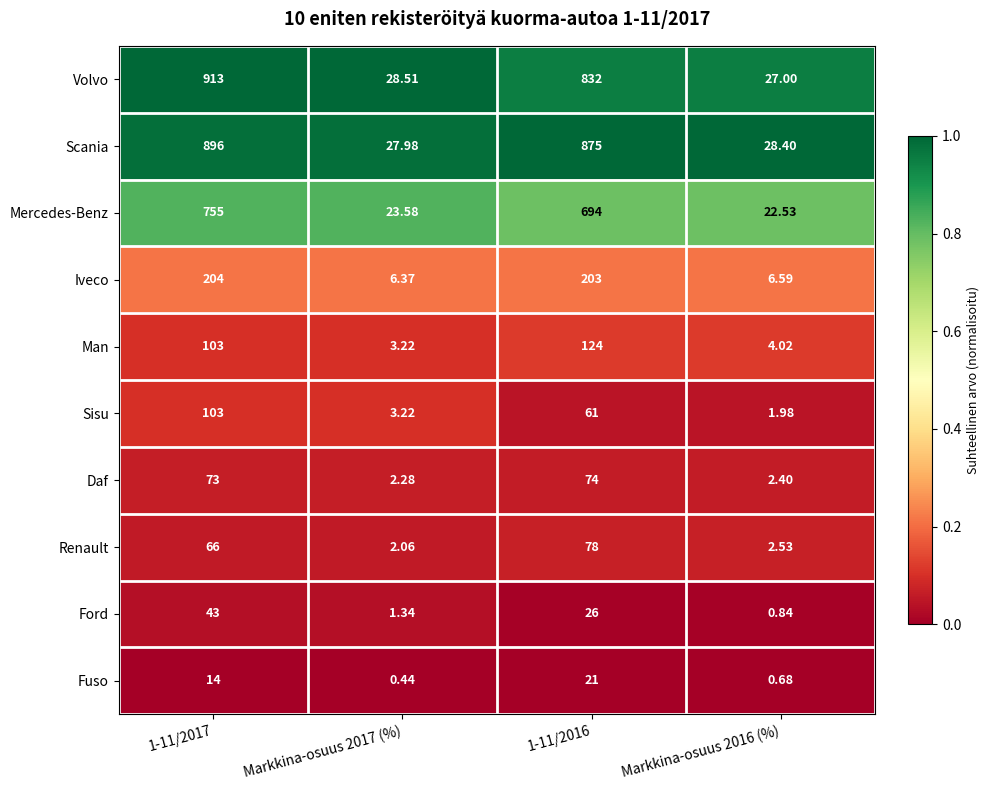

Count the number of data series in this chart.

10